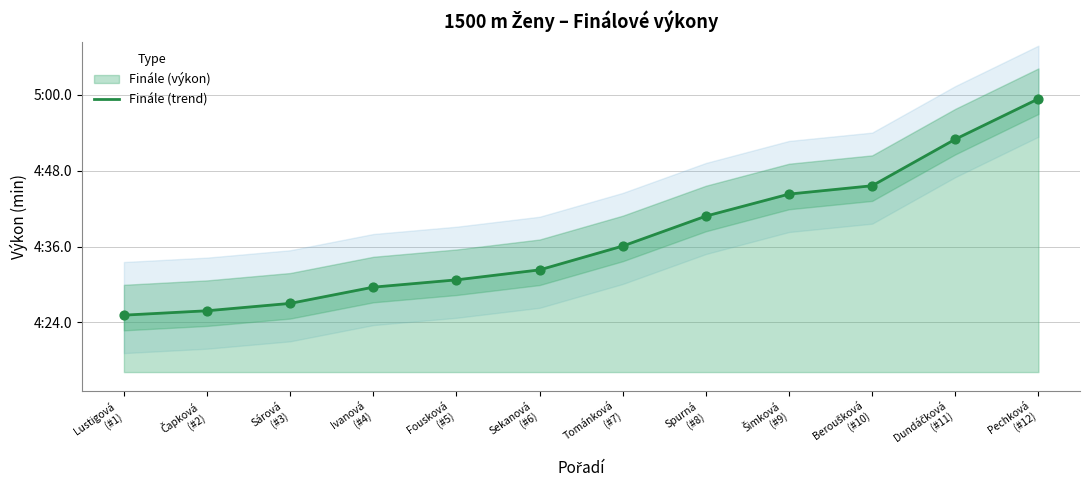

Approximately how many times larger is the value at Sekanová
(#6) compared to Šimková
(#9)?

1.0